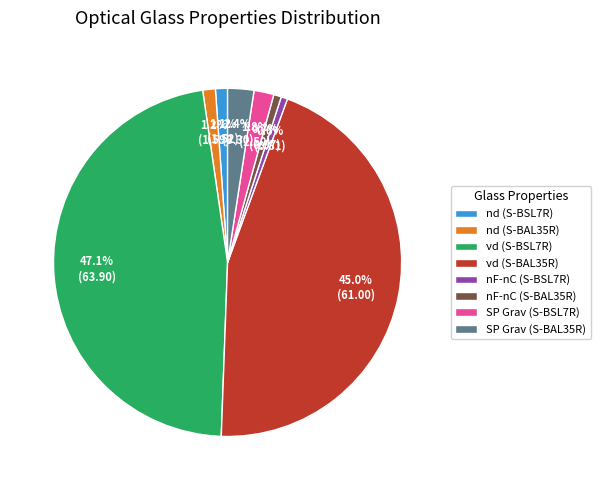

Is νd (S-BSL7R) the majority of the pie?

No